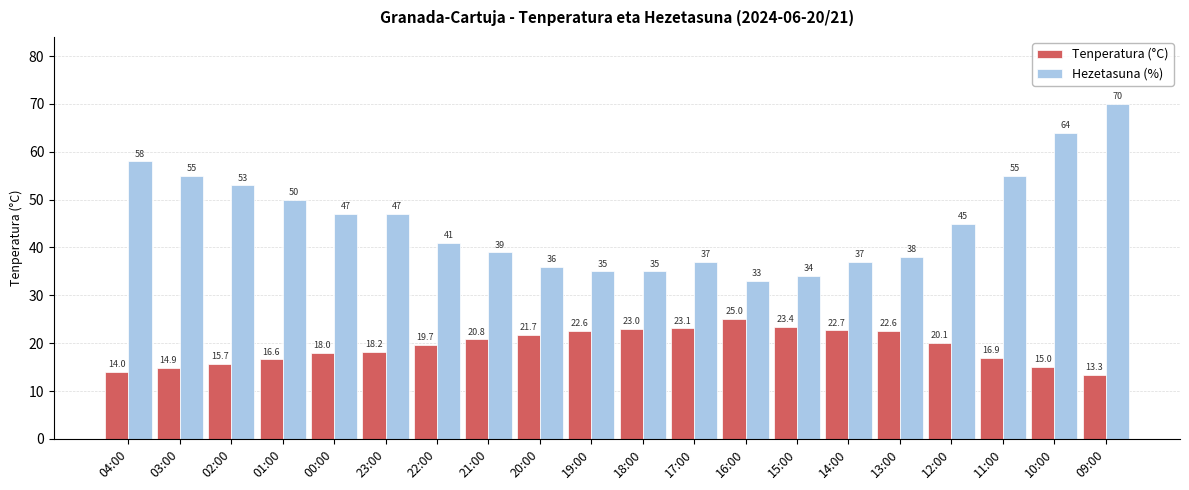

What is the difference between the maximum and second lowest values in the Tenperatura (°C) series?

11.0